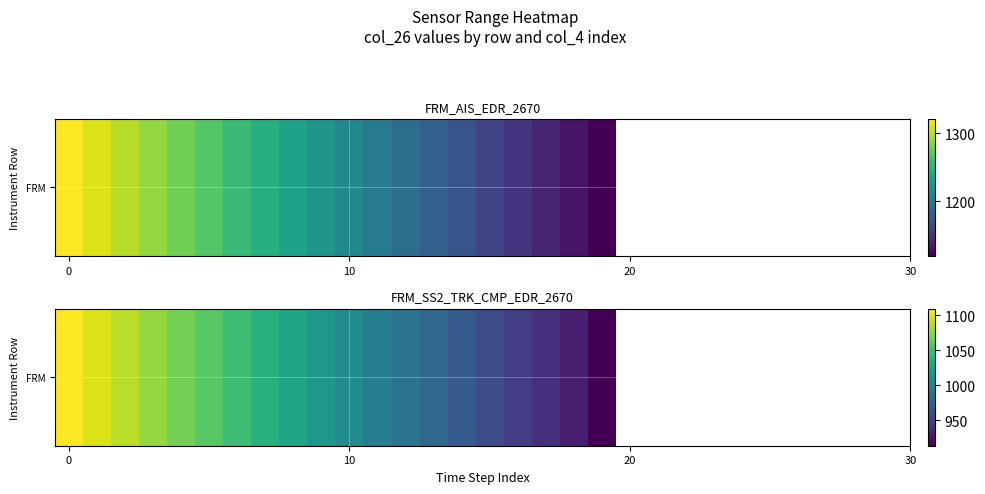

Reading left to right, list all the values displayed in this chart.

1109.4	1099.1	1088.9	1078.7	1068.5	1058.4	1048.3	1038.3	1028.3	1018.3	1008.4	998.5	988.6	978.8	969.1	959.4	949.7	940.0	930.5	913.9